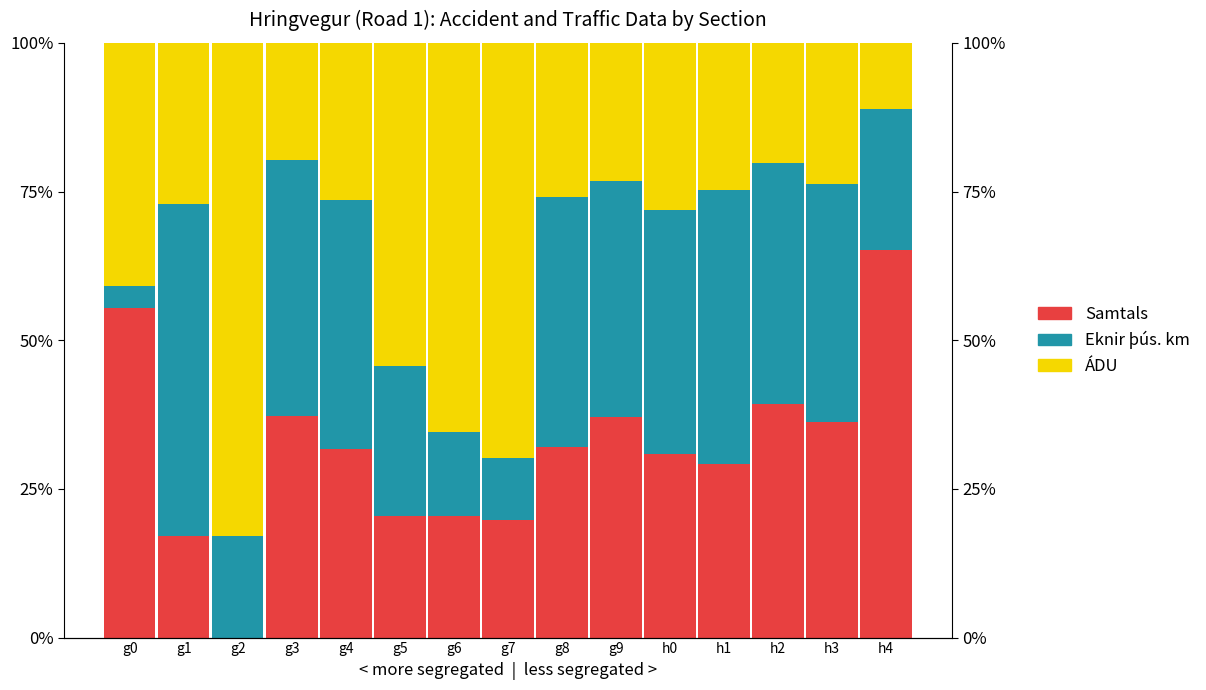

What is the difference between the Eknir þús. km values at g2 and g9?

0.2